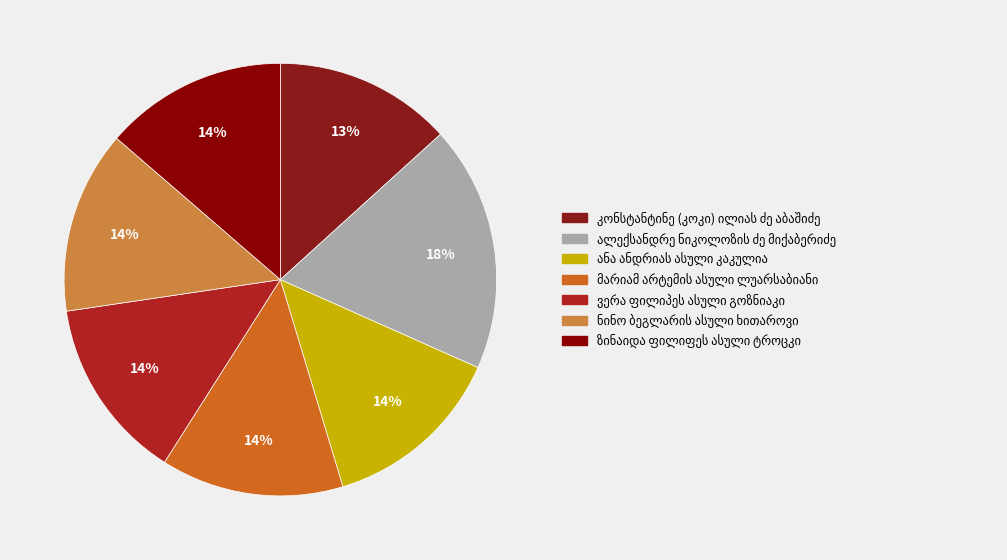

How much of the chart is everything except ზინაიდა ფილიფეს ასული ტროცკი?

86.3%